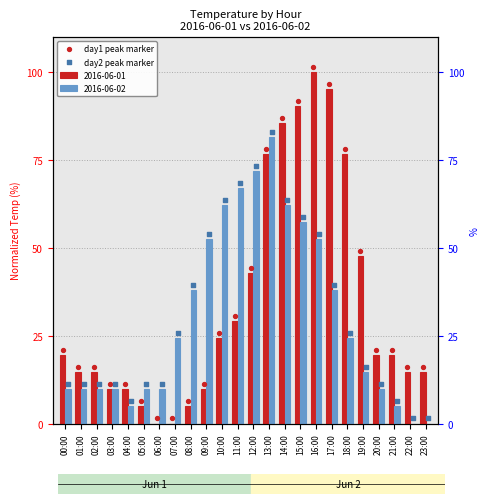

At which category is the sum across all series the highest?

13:00